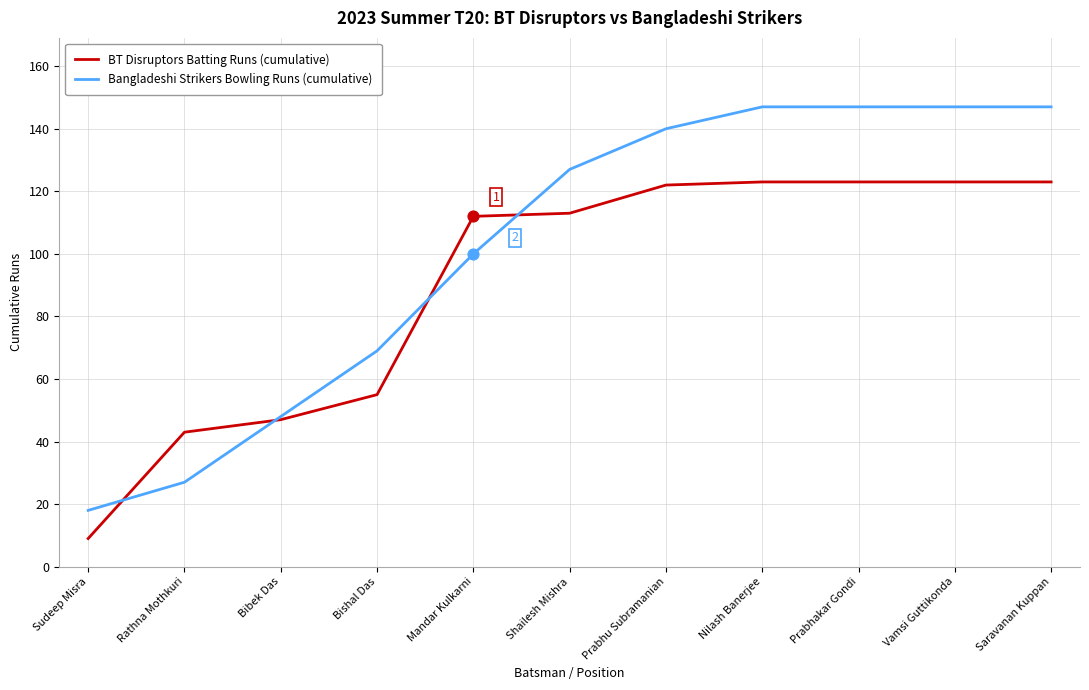

What are all the series names shown in the legend?

BT Disruptors Batting Runs (cumulative), Bangladeshi Strikers Bowling Runs (cumulative)